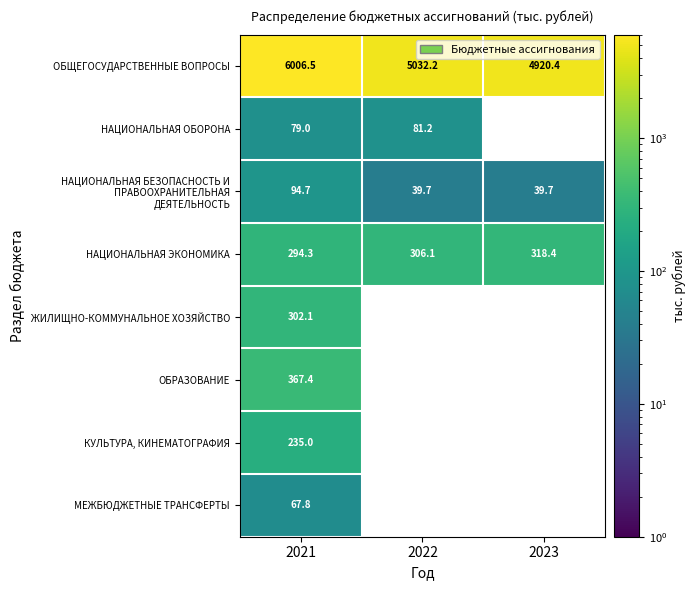

The value of ЖИЛИЩНО-КОММУНАЛЬНОЕ ХОЗЯЙСТВО at 2023 is 0.0. True or false?

True